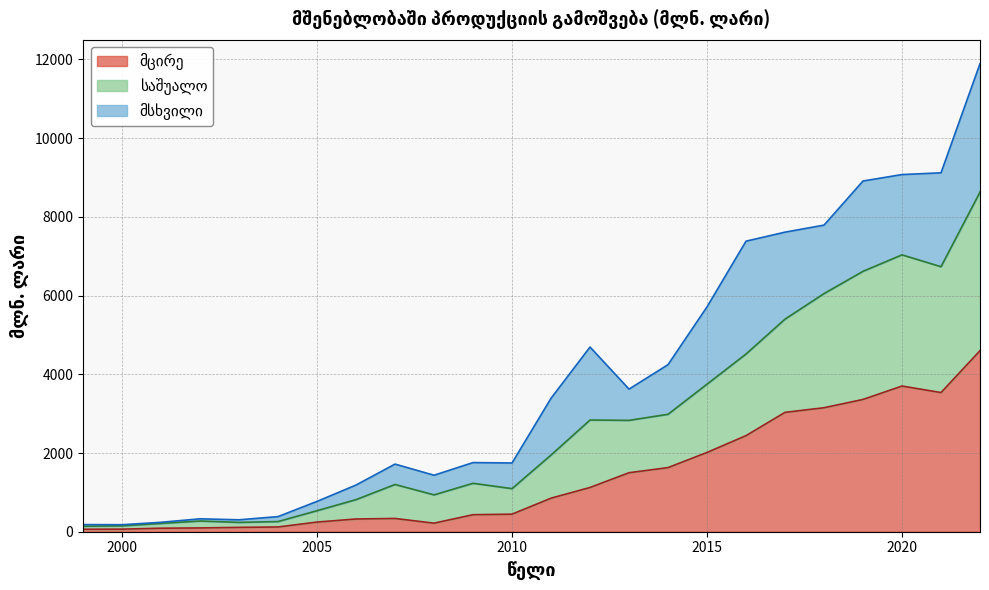

How many values in the მცირე series are below 852?

12